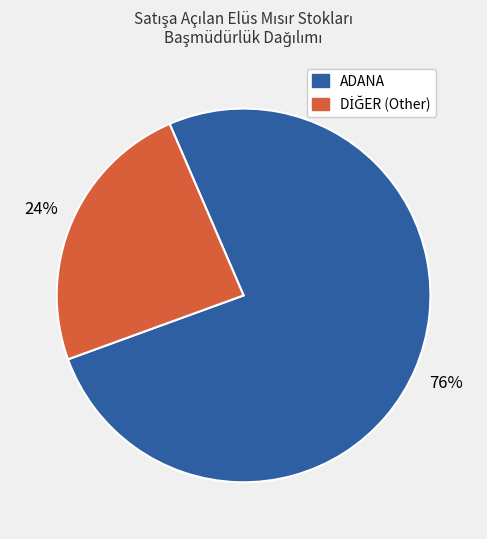

Is there a majority slice in this chart?

Yes